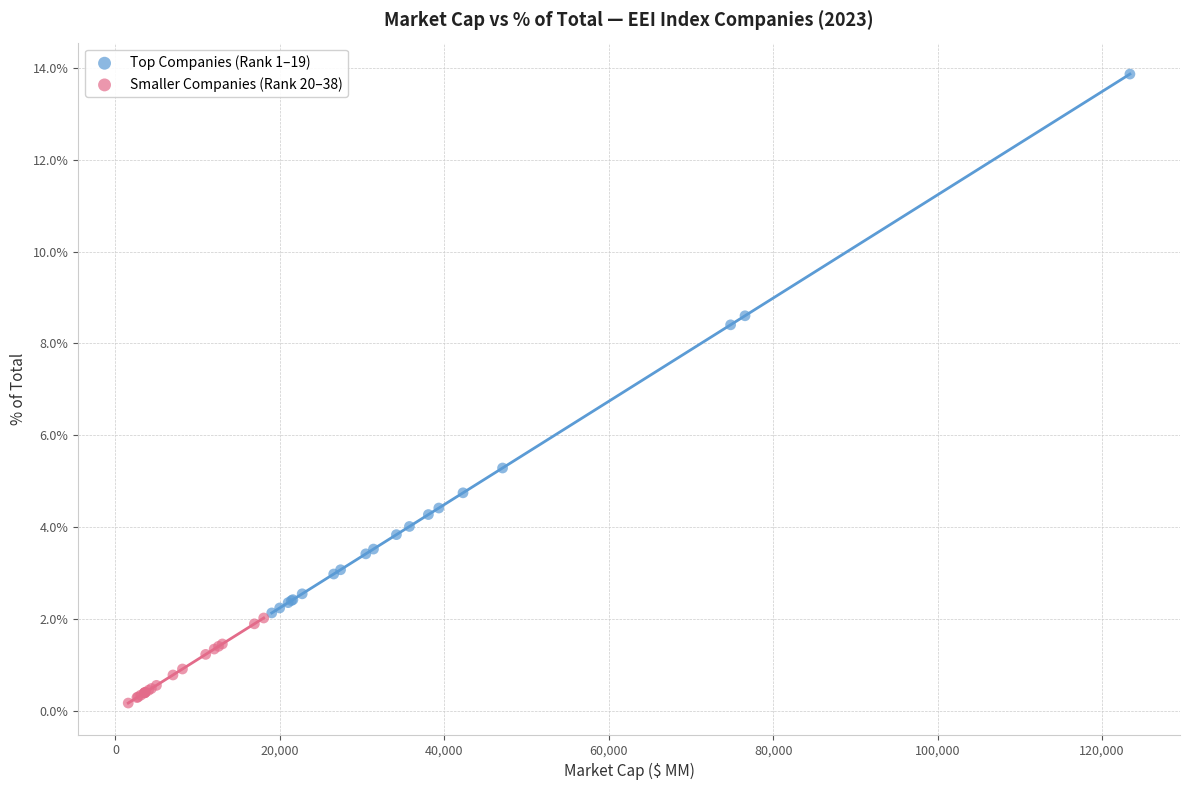

What are all the series names shown in the legend?

Top Companies (Rank 1–19), Smaller Companies (Rank 20–38)